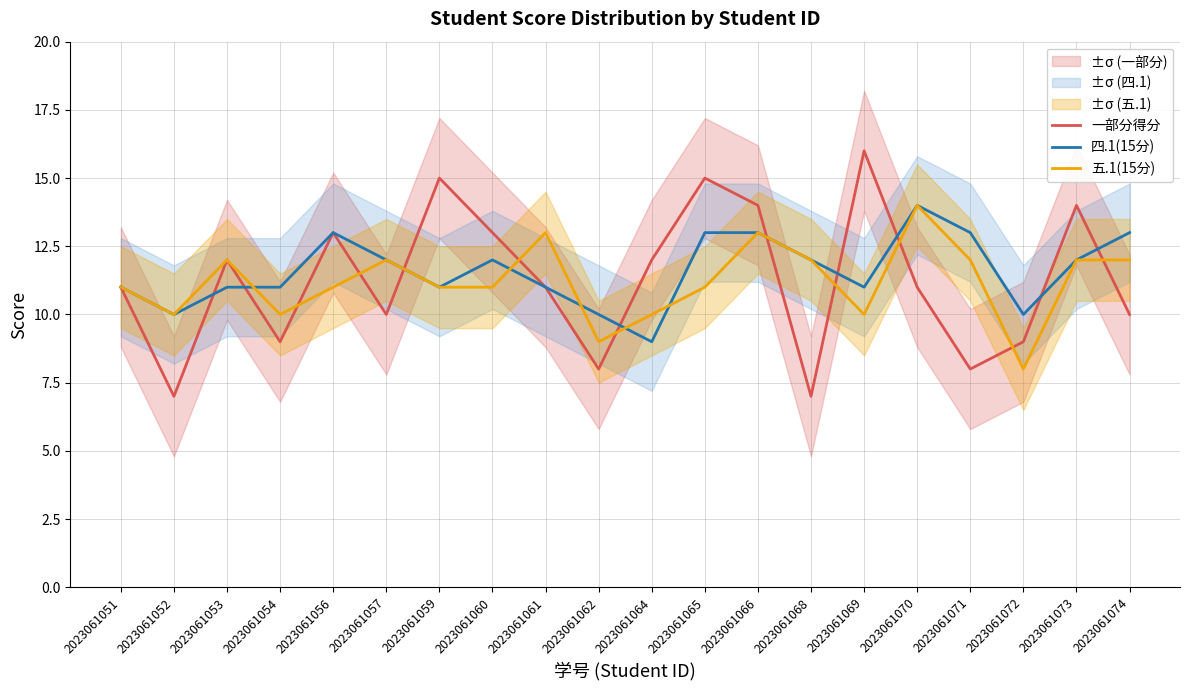

Which category has the lowest value across all series?

2023061052